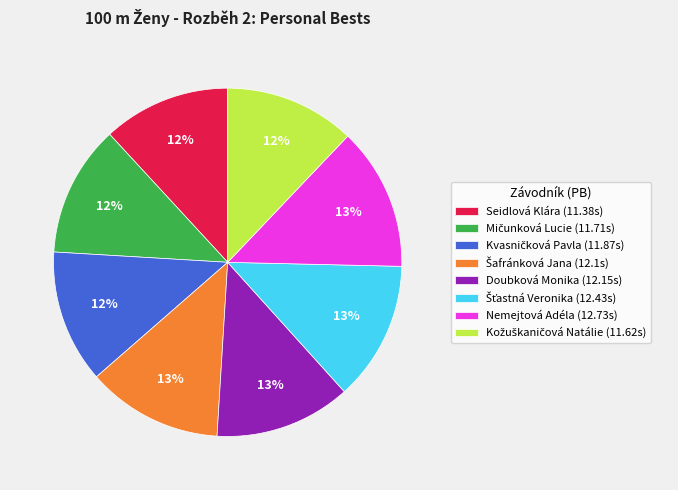

Combined, do Doubková Monika (12.15s) and Seidlová Klára (11.38s) account for over 50%?

No